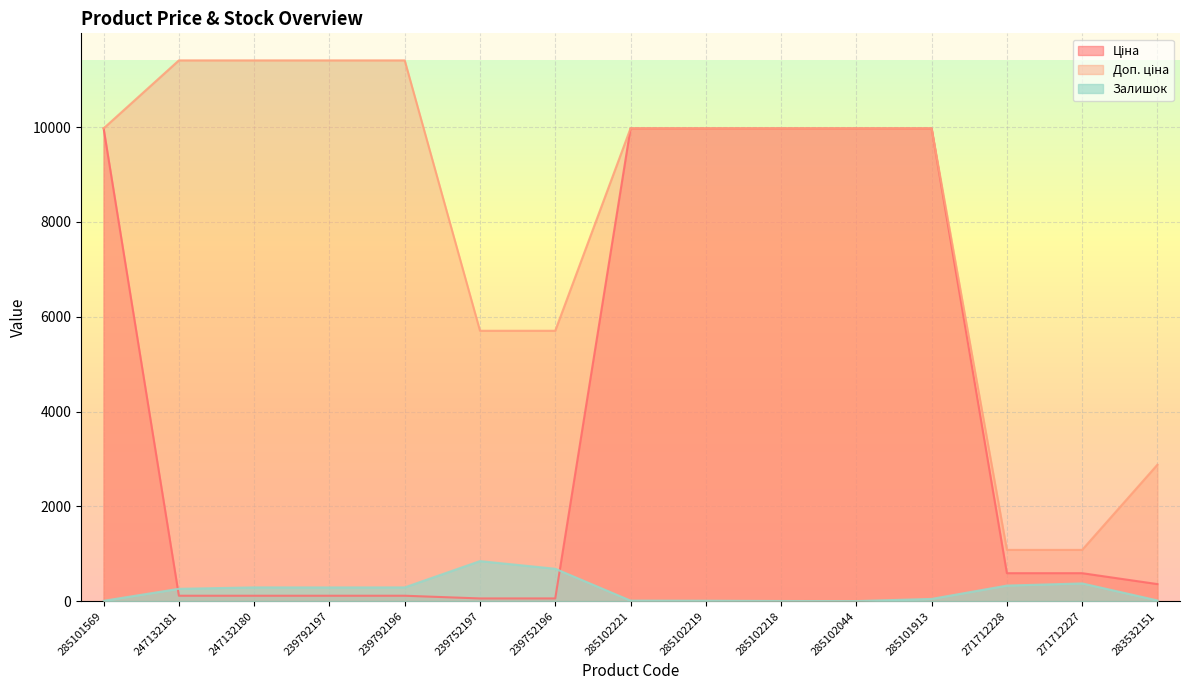

Which category has the lowest value in the Ціна series?

239752197